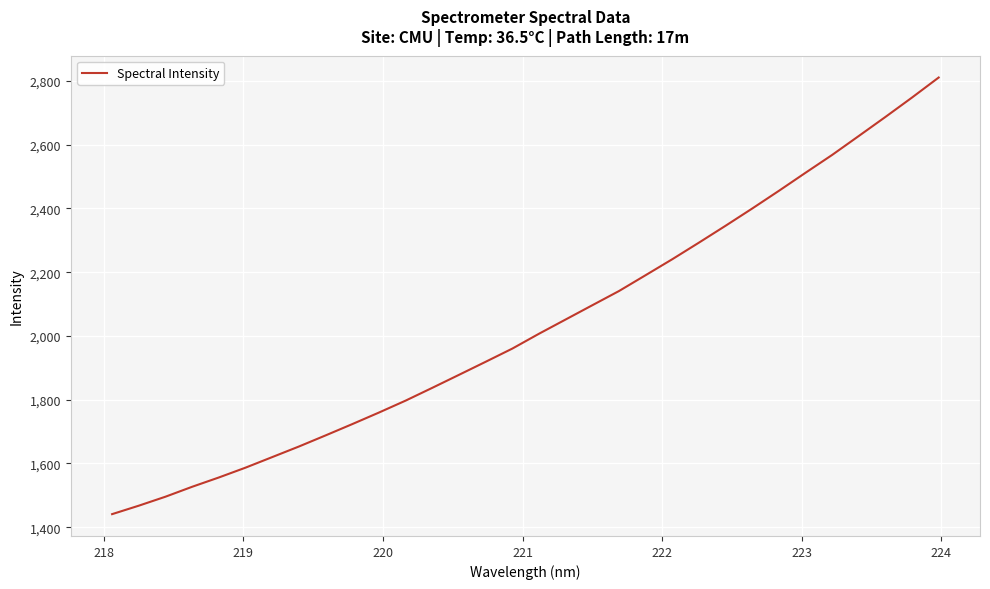

True or false: there are more than 0 points higher than both neighbors.

False